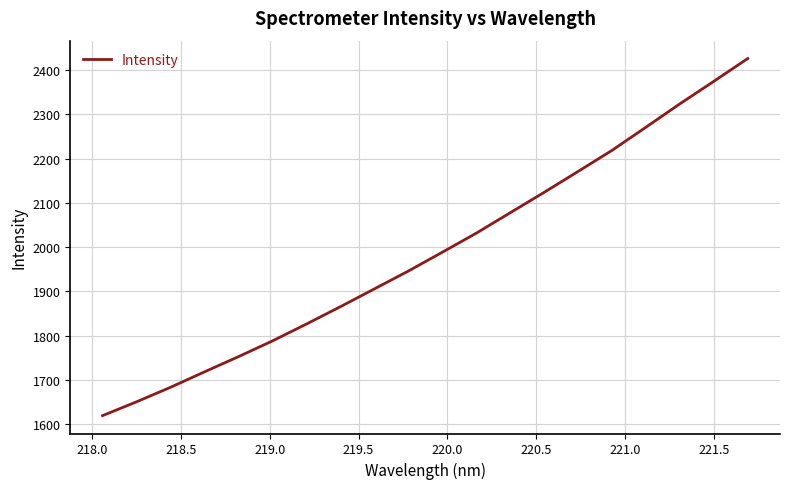

What is the difference between the maximum and minimum values?

806.6